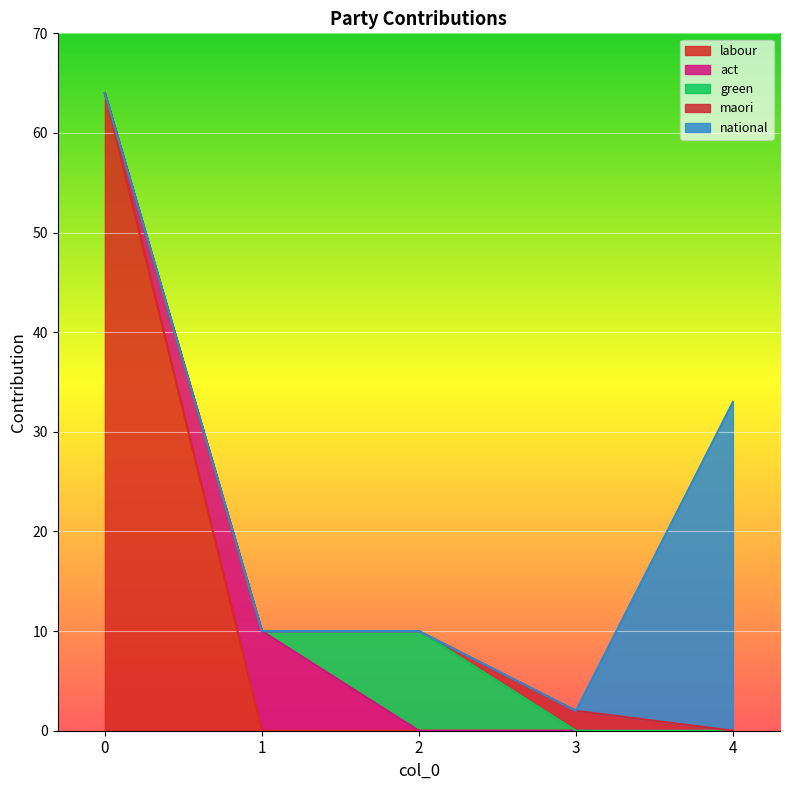

How many values in the green series exceed 0?

1